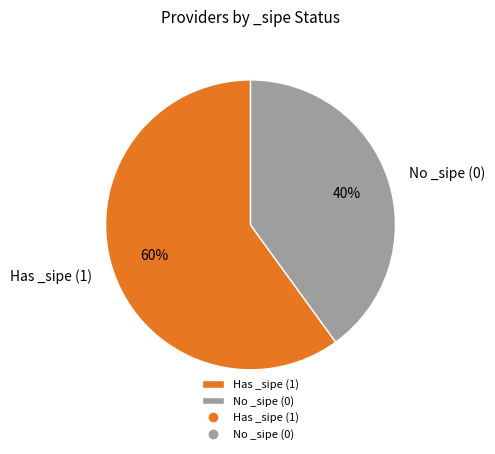

How many segments does this pie chart have?

2